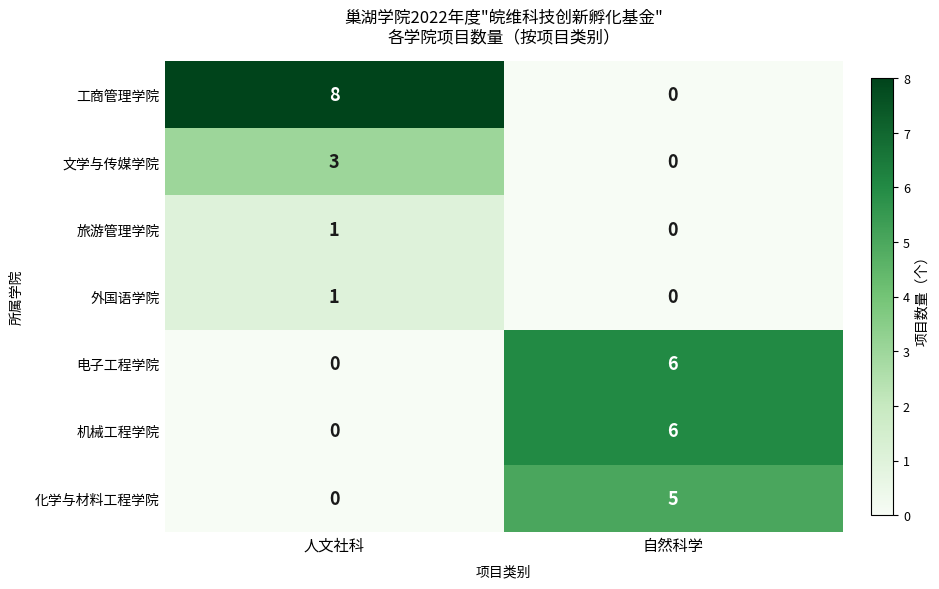

List the labels in order of 机械工程学院 value, smallest first.

人文社科, 自然科学